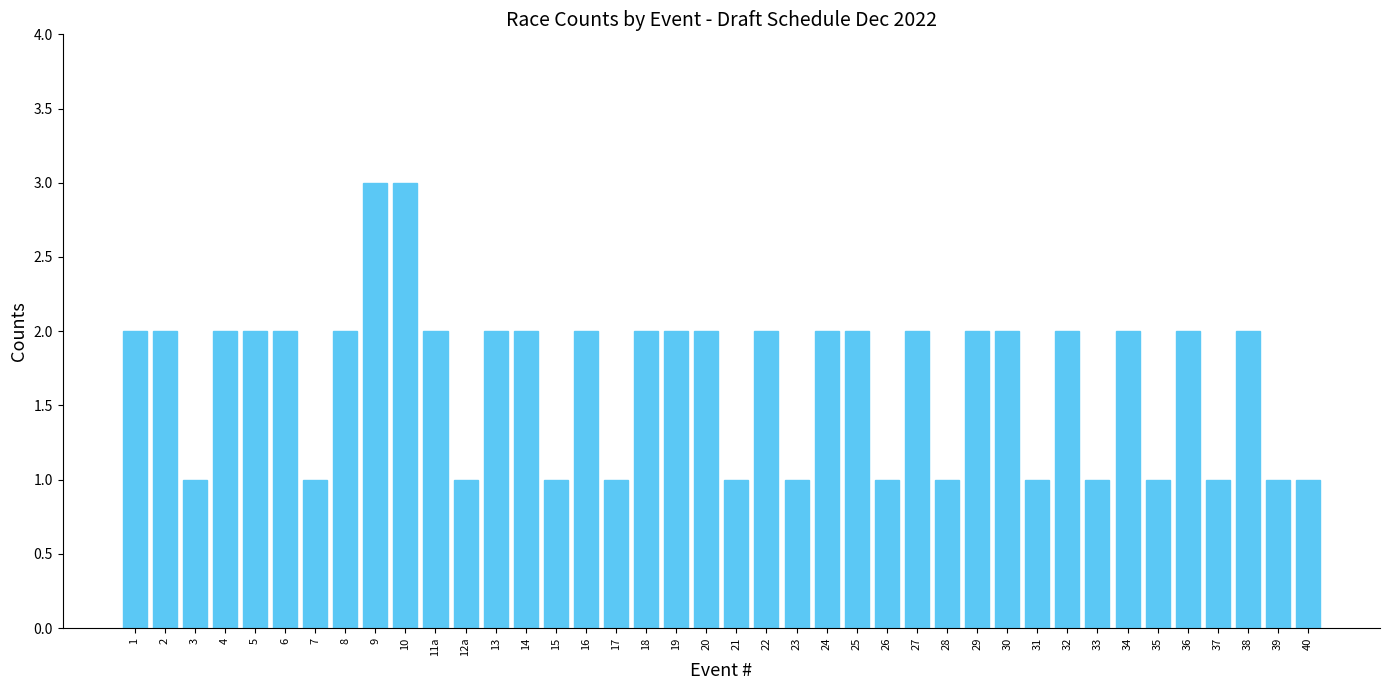

What is the value of the 21st bar from the left?

1